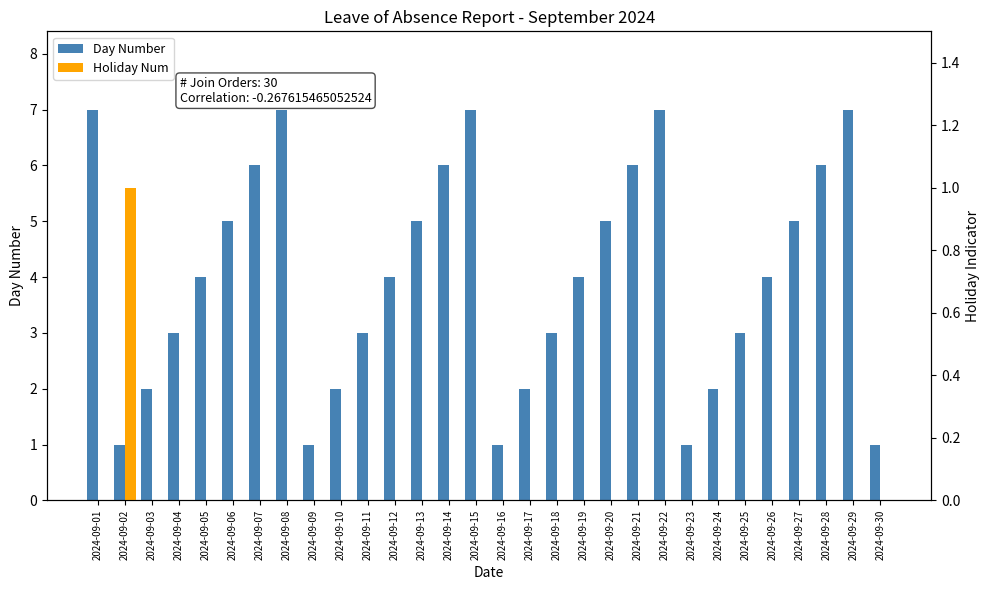

How many groups of bars are there?

30